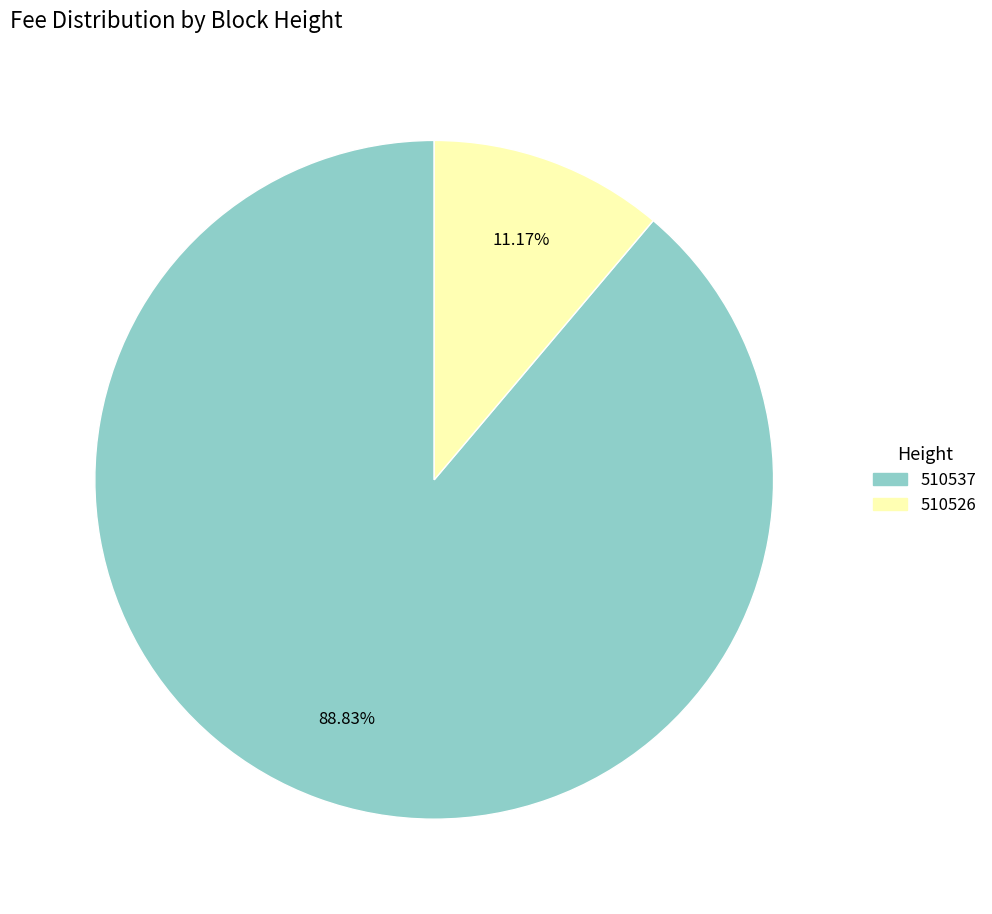

What is the ratio of the value at 510526 to the value at 510537?

0.1